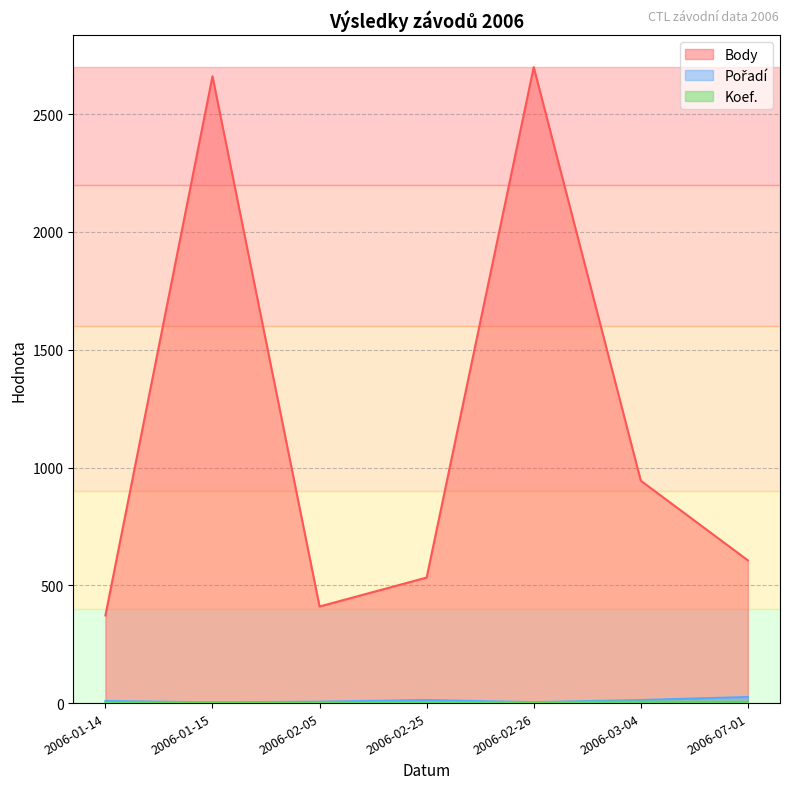

Read the Koef. value at 2006-01-15.

4